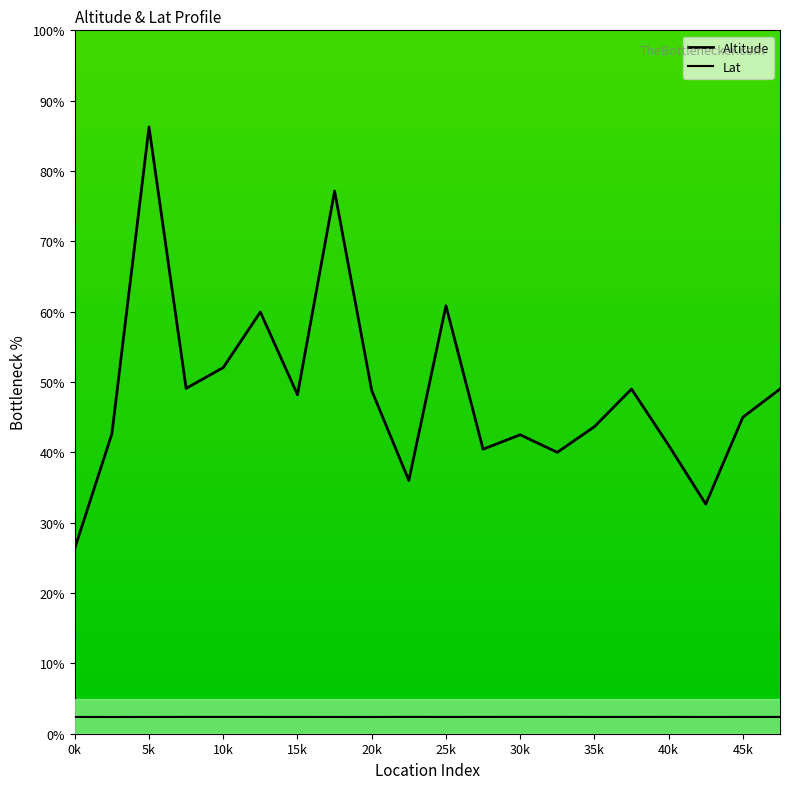

What is the maximum value for Lat?

2.4